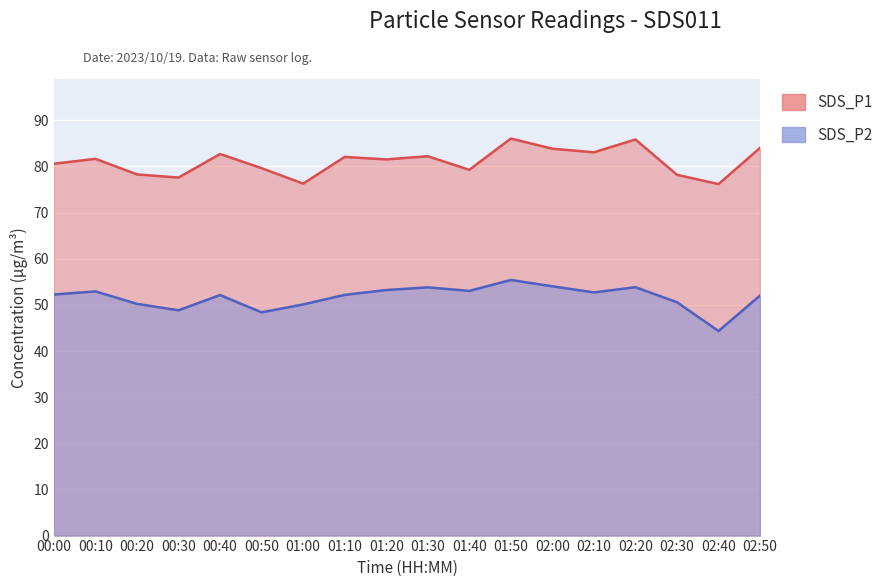

How many values in the SDS_P2 series exceed 52?

12